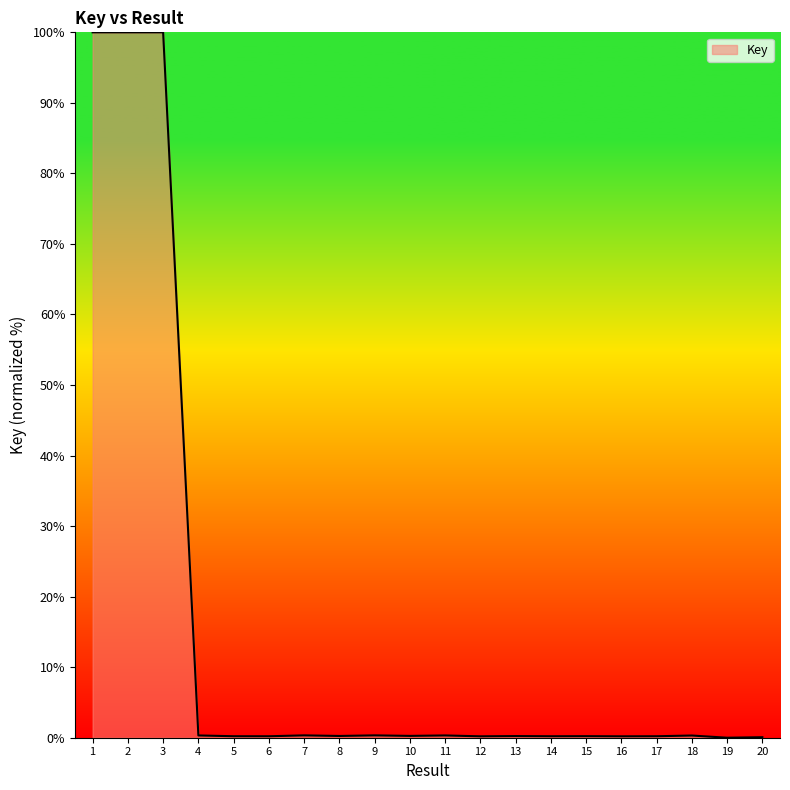

What is the greatest value displayed?

100.0